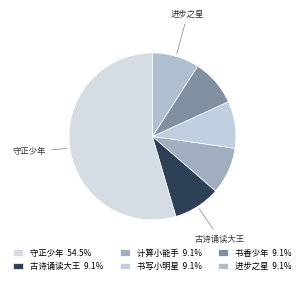

What is the ratio of the value at 计算小能手 to the value at 守正少年?

0.2